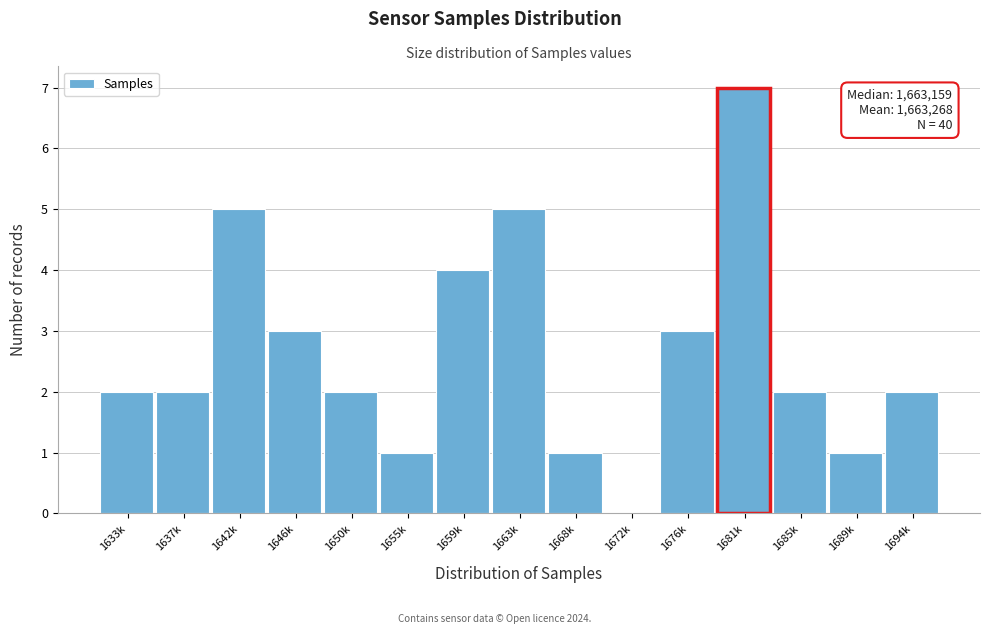

Reading right to left, list all the values displayed in this chart.

1694k=2	1689k=1	1685k=2	1681k=7	1676k=3	1672k=0	1668k=1	1663k=5	1659k=4	1655k=1	1650k=2	1646k=3	1642k=5	1637k=2	1633k=2